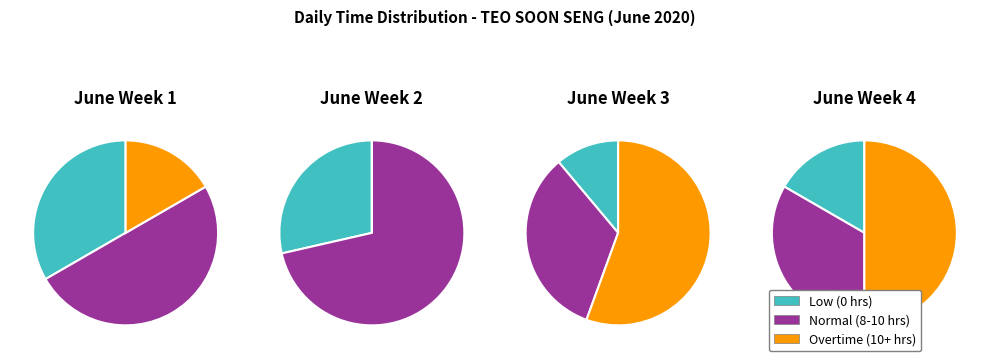

What is the total percentage of 2 and 0?

50.0%